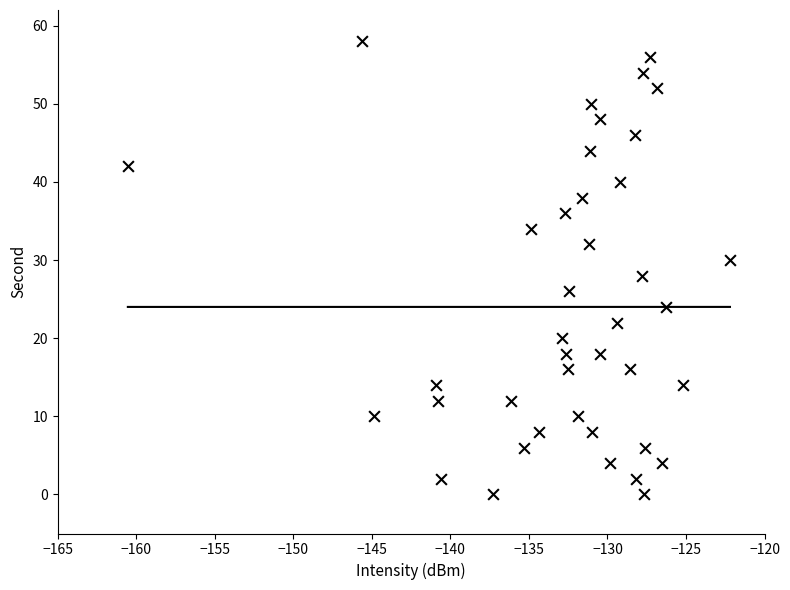

What is the range of Y values (max minus min)?

58